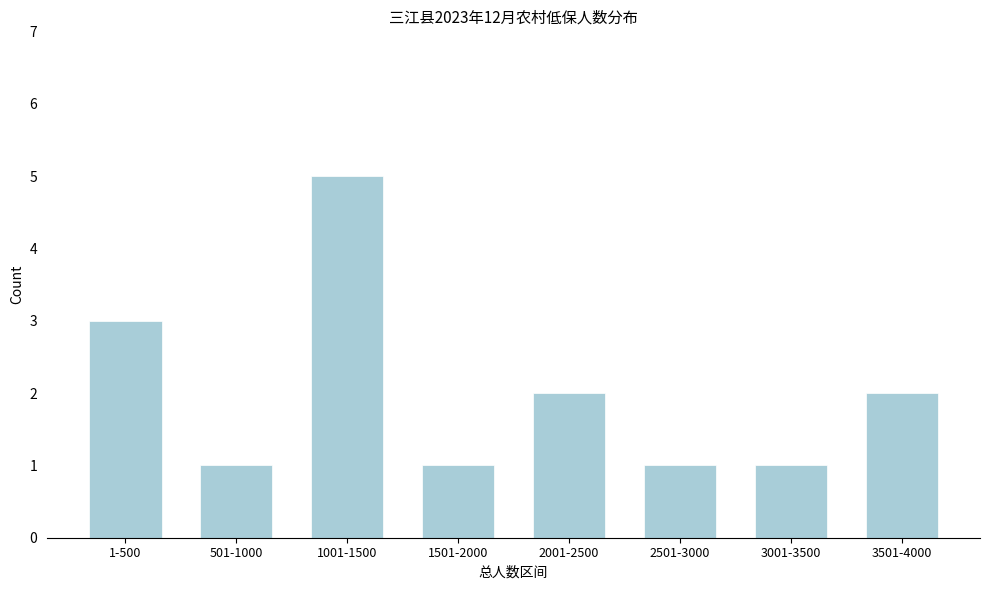

Reading left to right, extract all data points from this chart.

3	1	5	1	2	1	1	2